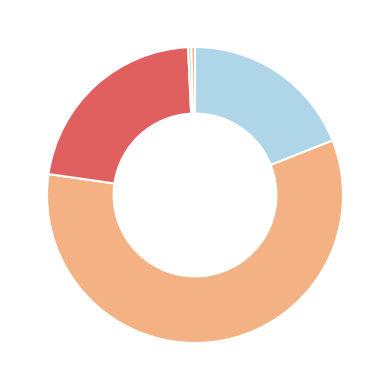

How many segments does this pie chart have?

5